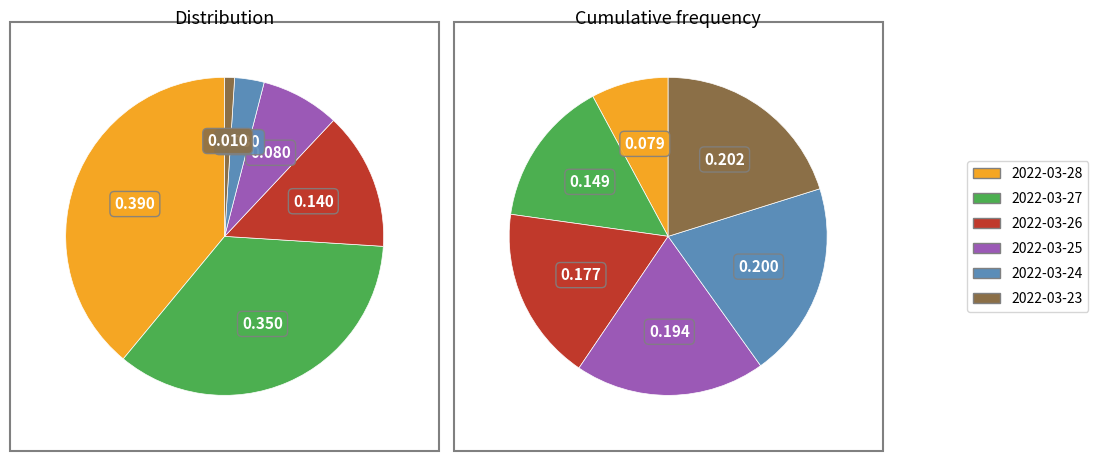

Which slice is the largest?

2022-03-28